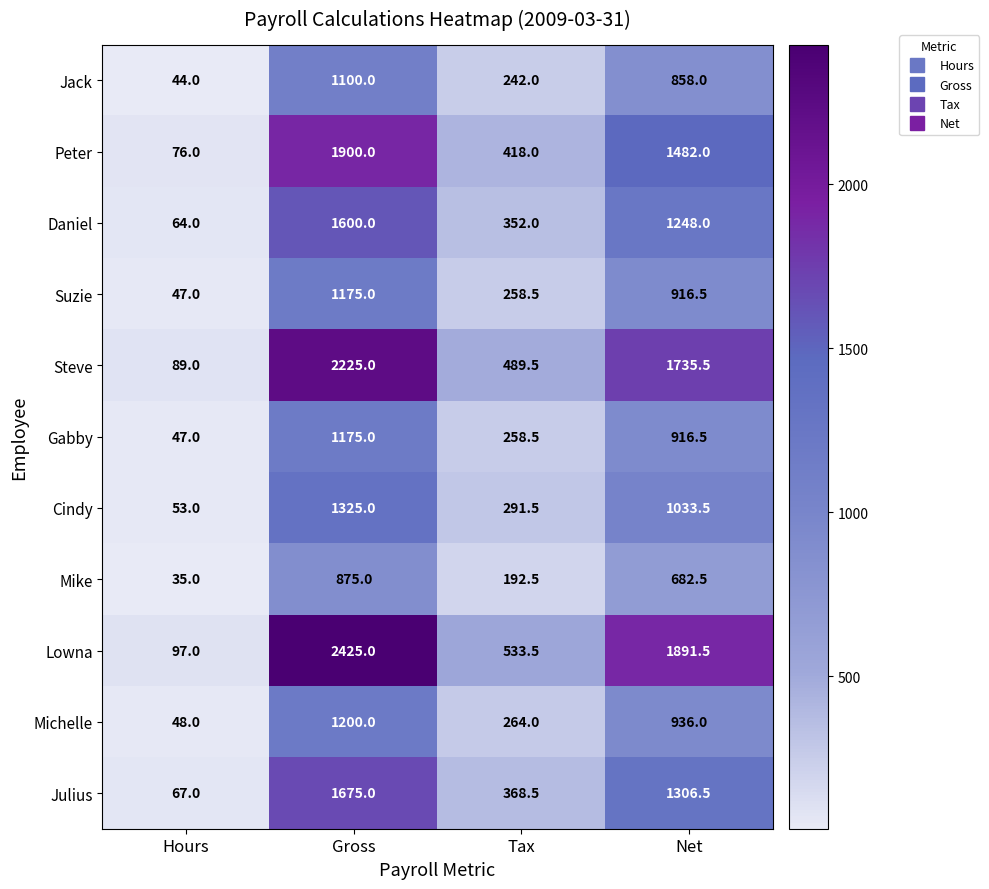

What is the spread (max minus min) of values at Hours?

62.0